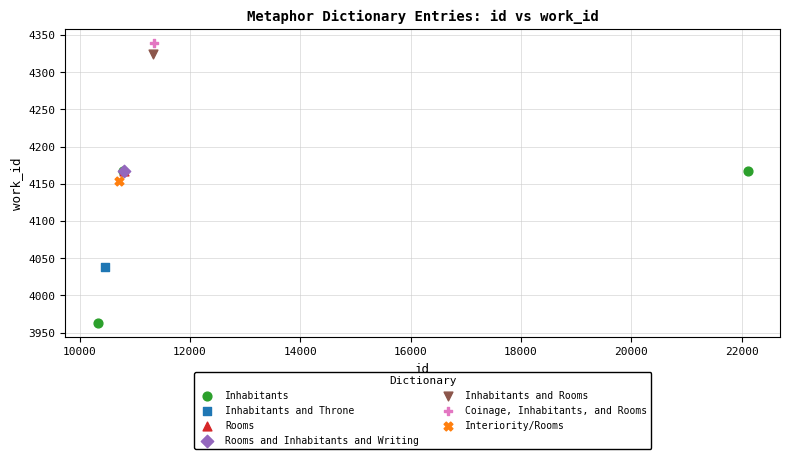

What are all the series names shown in the legend?

Inhabitants, Inhabitants and Throne, Rooms, Rooms and Inhabitants and Writing, Inhabitants and Rooms, Coinage, Inhabitants, and Rooms, Interiority/Rooms